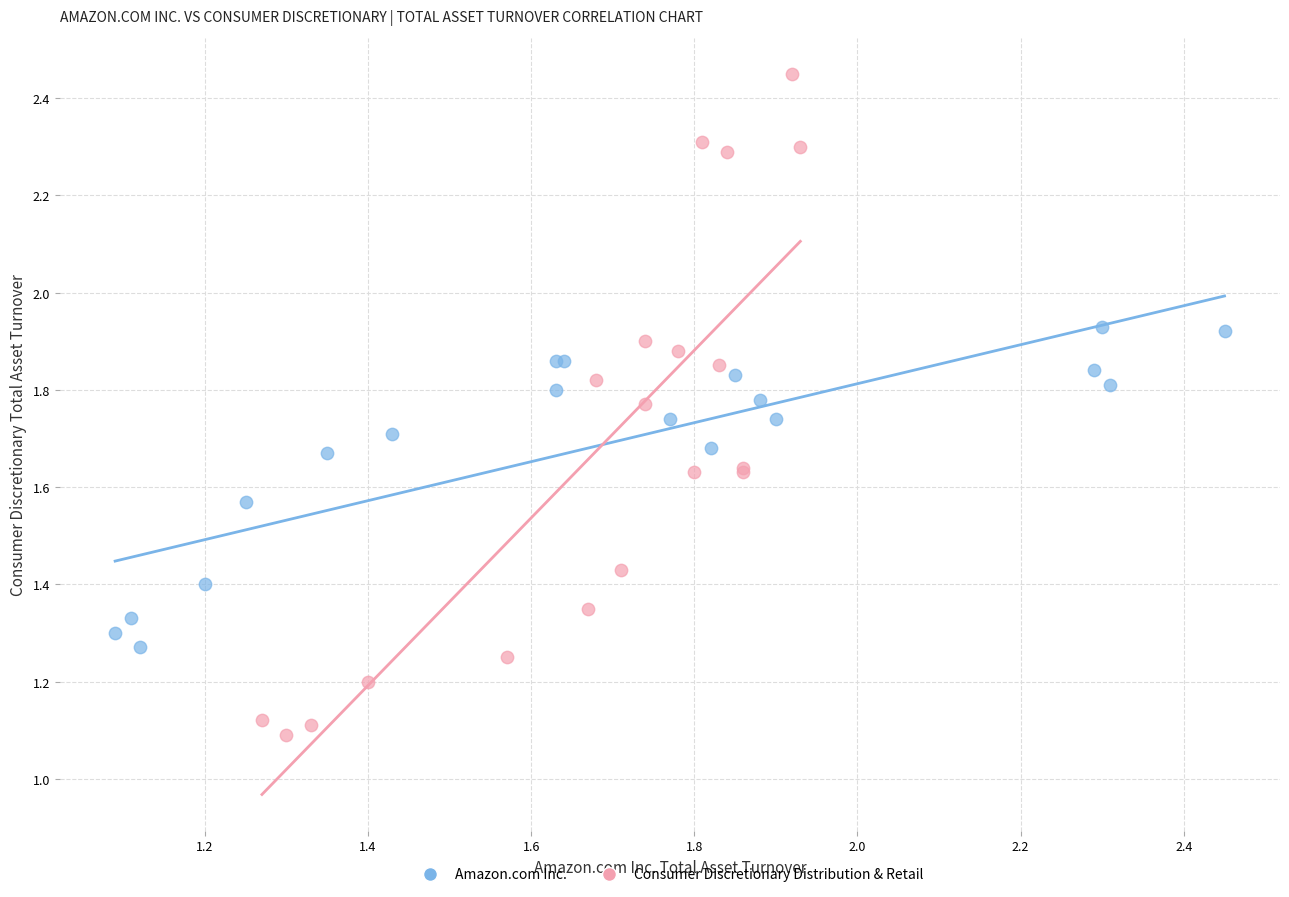

Which series contains the lowest Y value?

Consumer Discretionary Distribution & Retail